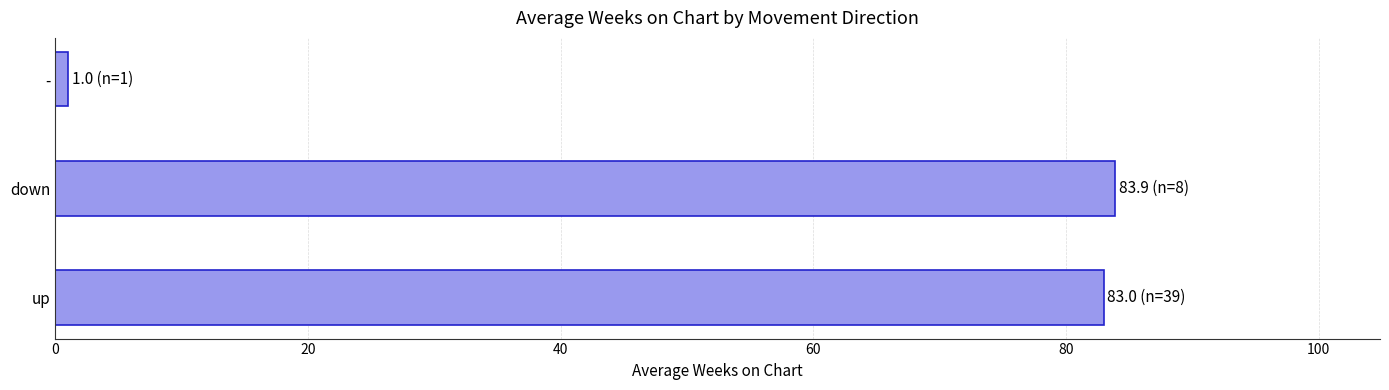

What is the ratio of the value at down to the value at up?

1.0